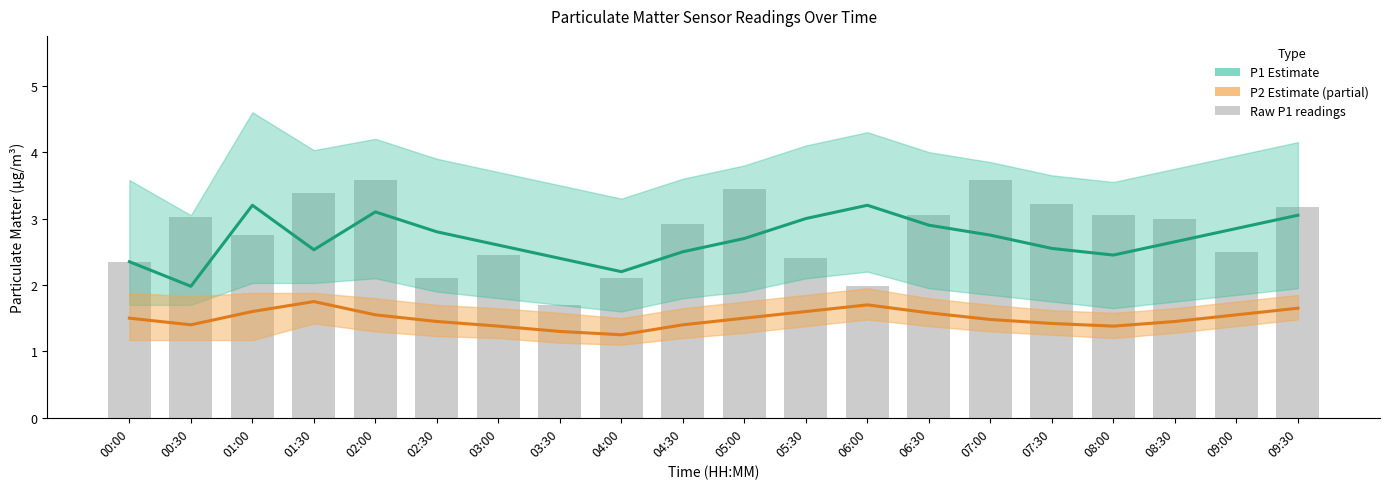

The value of P2 Estimate (partial) at 02:30 is 1.4. True or false?

True